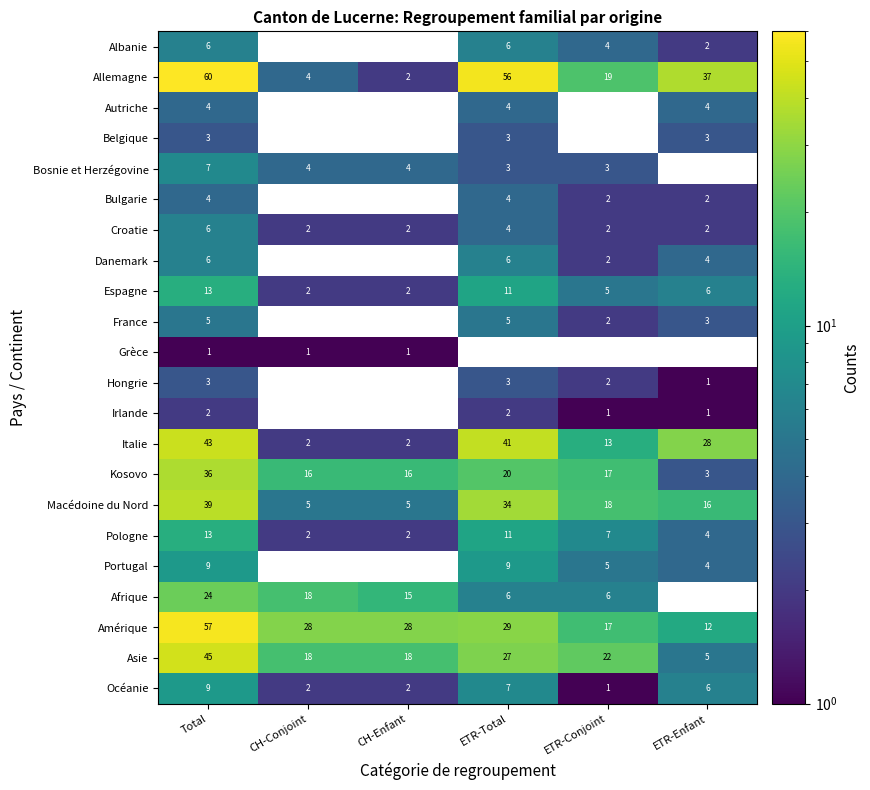

The Italie series shows 47 at ETR-Enfant. True or false?

False